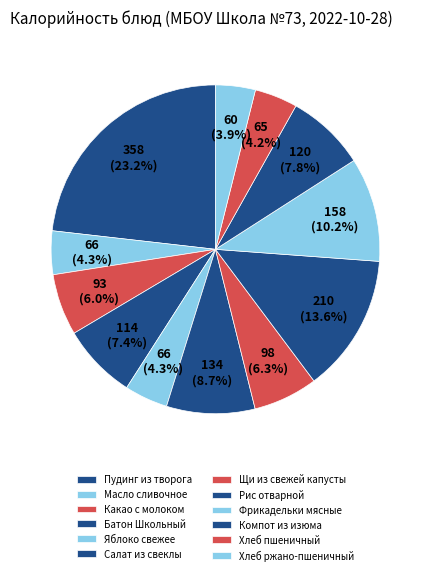

True or false: Фрикадельки мясные accounts for 18% of the total.

False